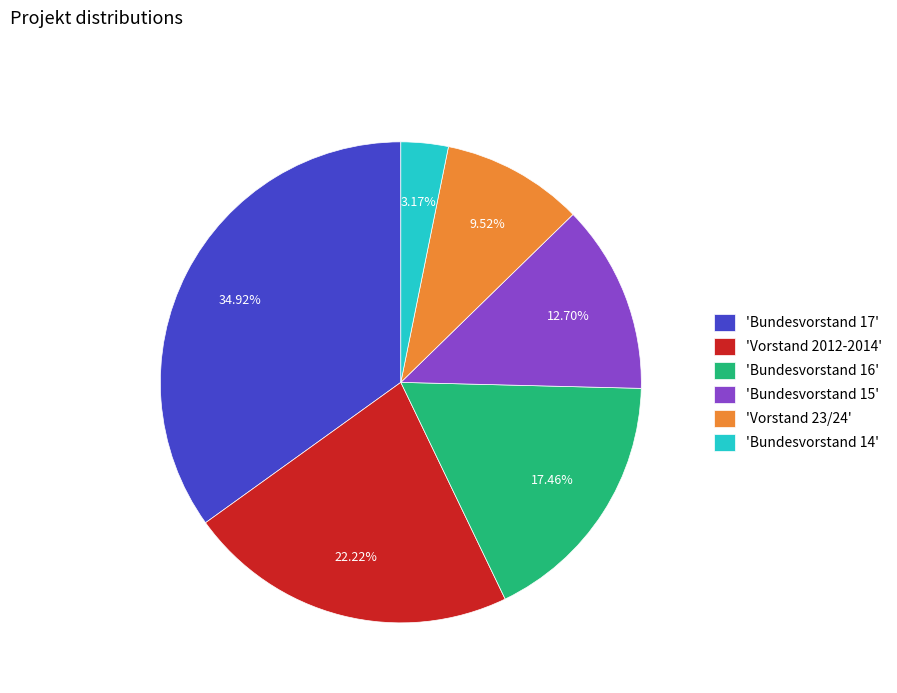

Does any single category account for the majority?

No